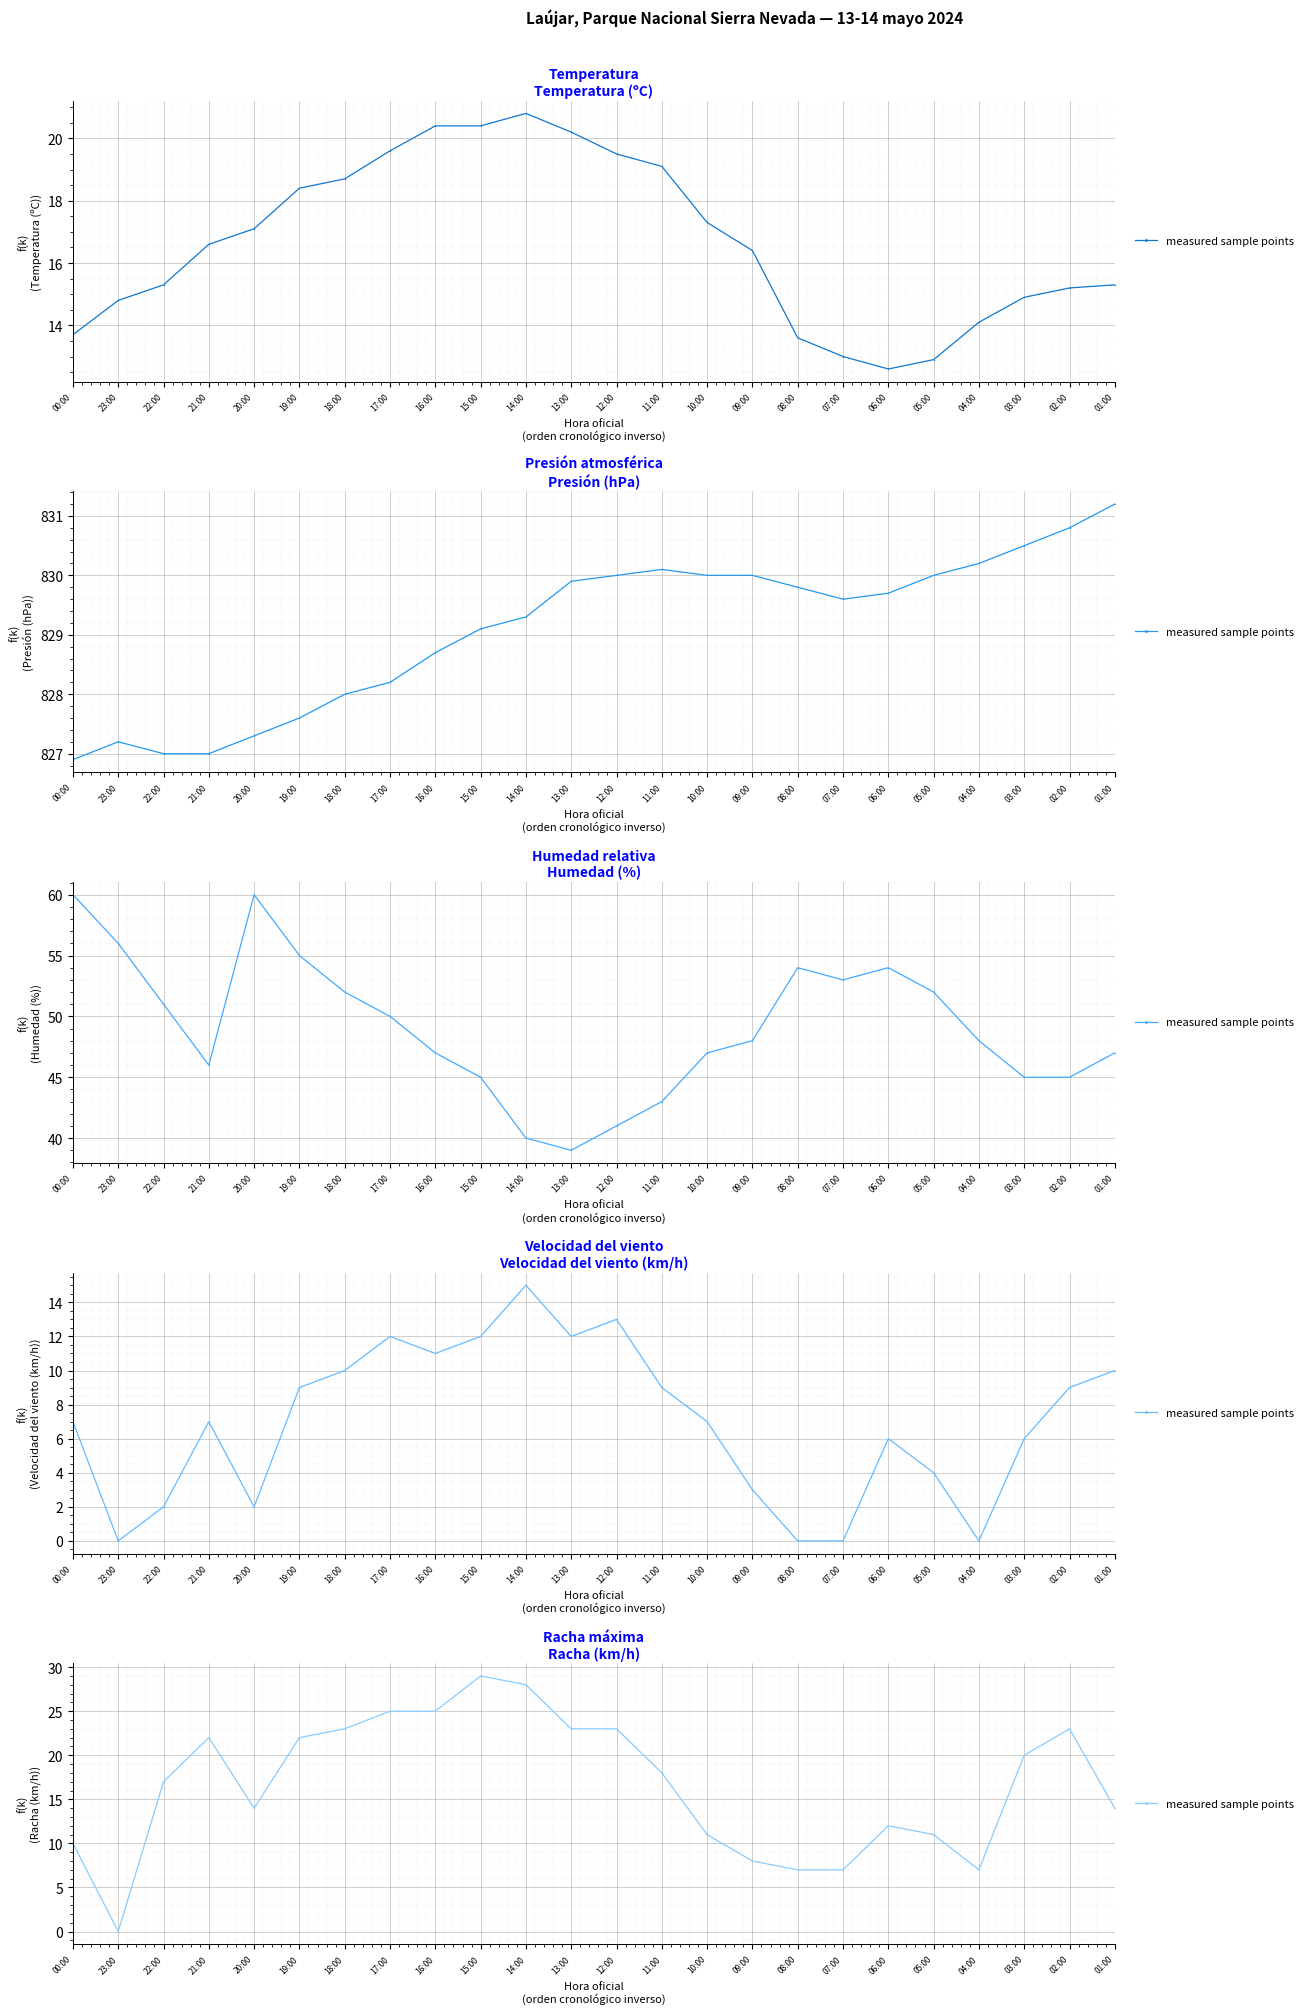

What is the difference between the maximum and minimum values?

29